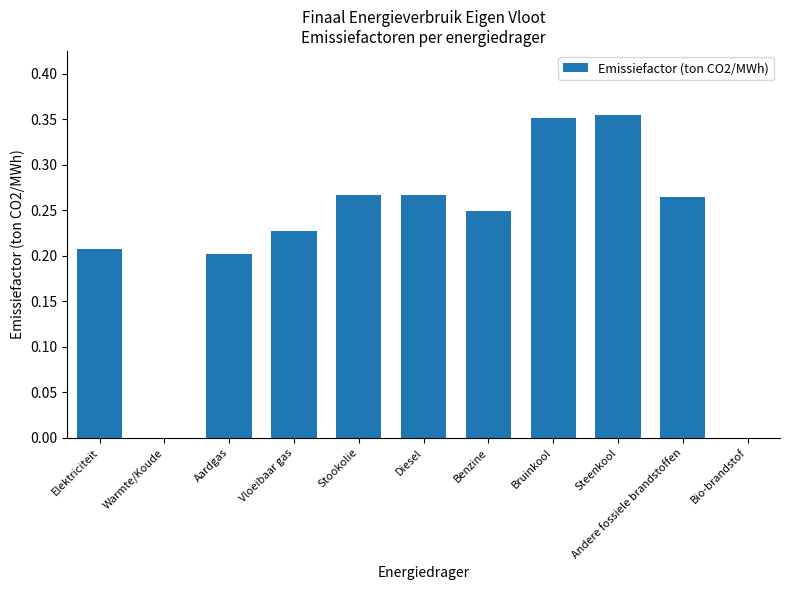

Is it true that the value at Andere fossiele brandstoffen is 0.4?

False